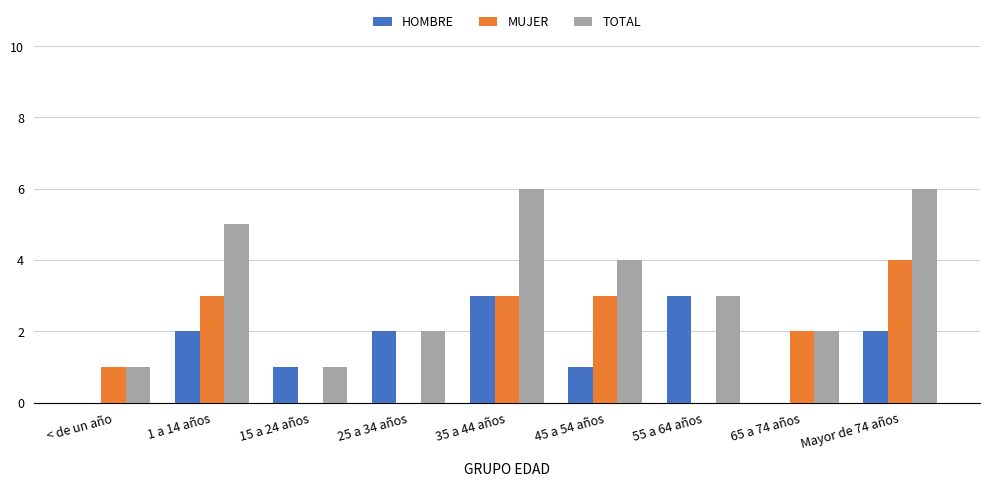

The TOTAL series shows 3 at 55 a 64 años. True or false?

True